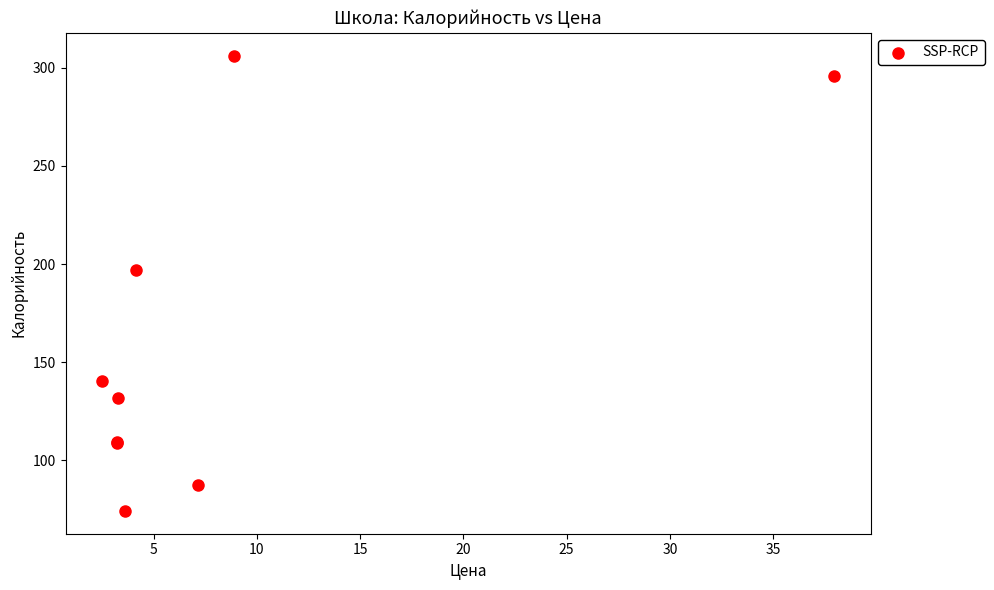

What Y value in the scatter plot is closest to 190?

196.8